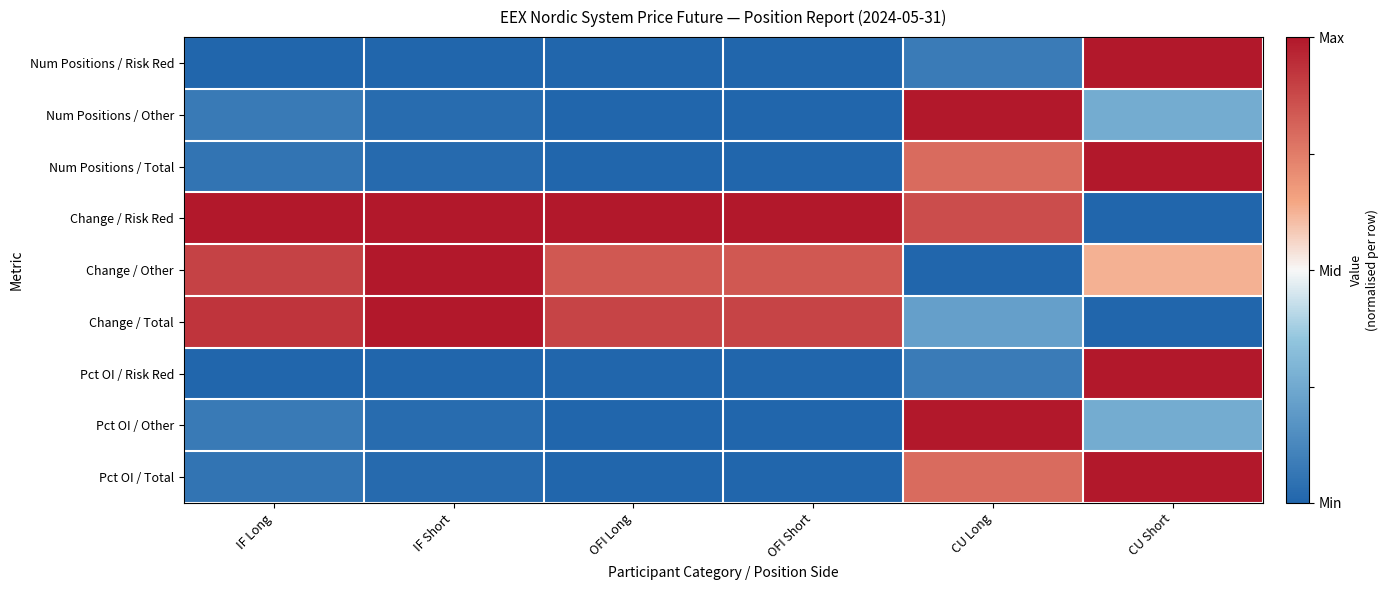

What is the maximum value shown in the chart?

1.0